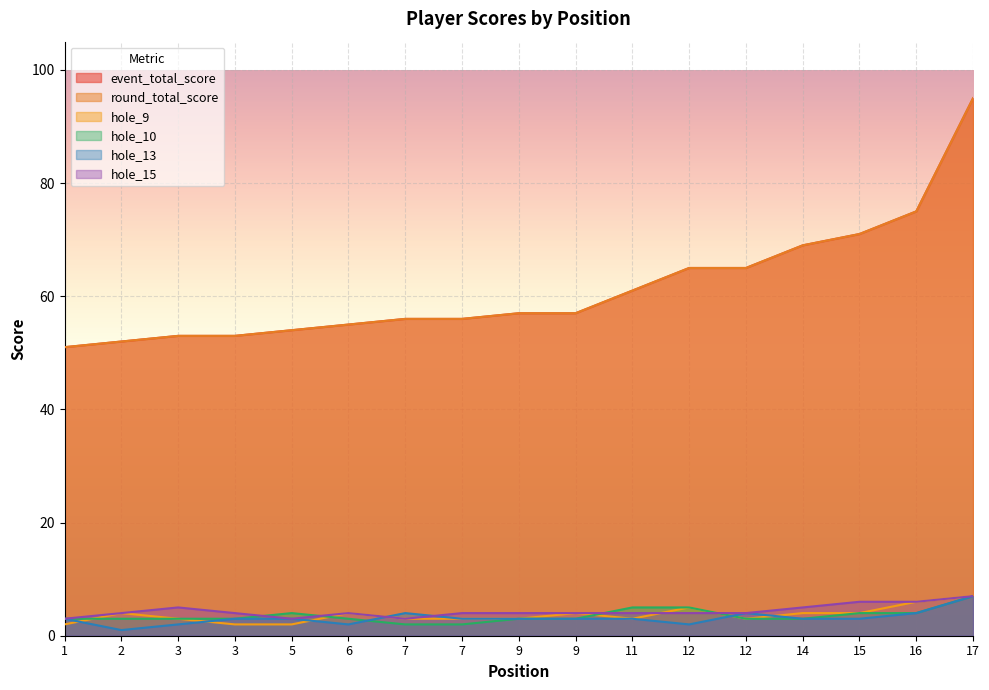

True or false: event_total_score and round_total_score cross at least once.

False